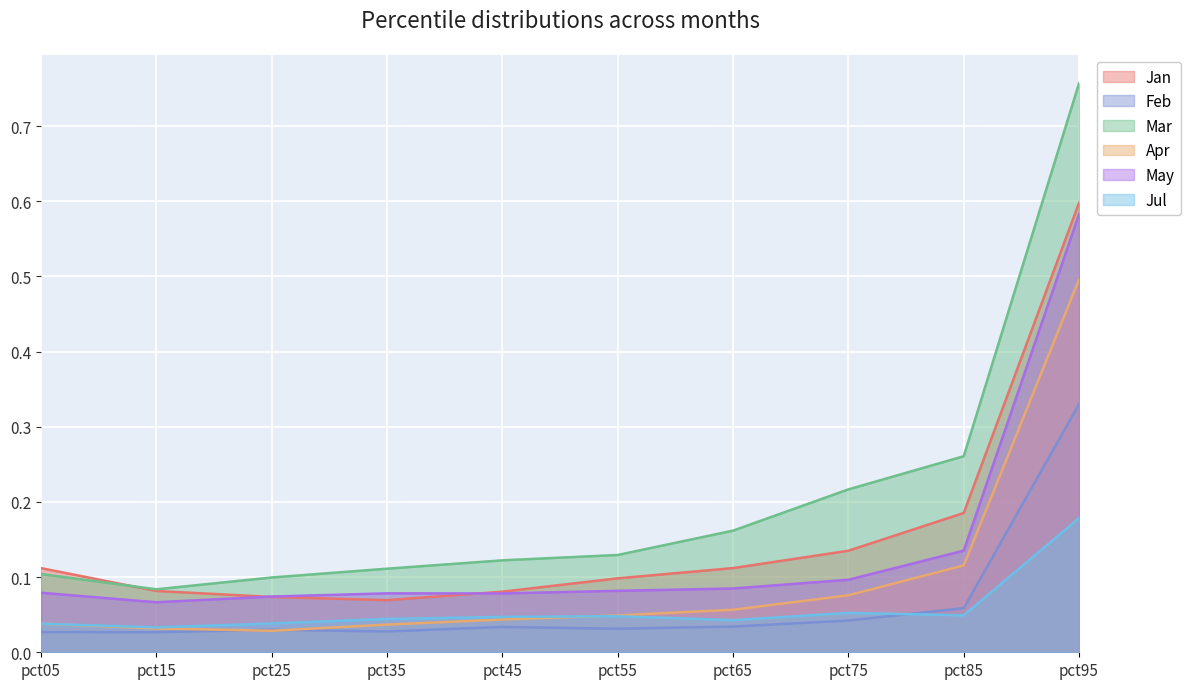

How many categories are shown in the chart?

10